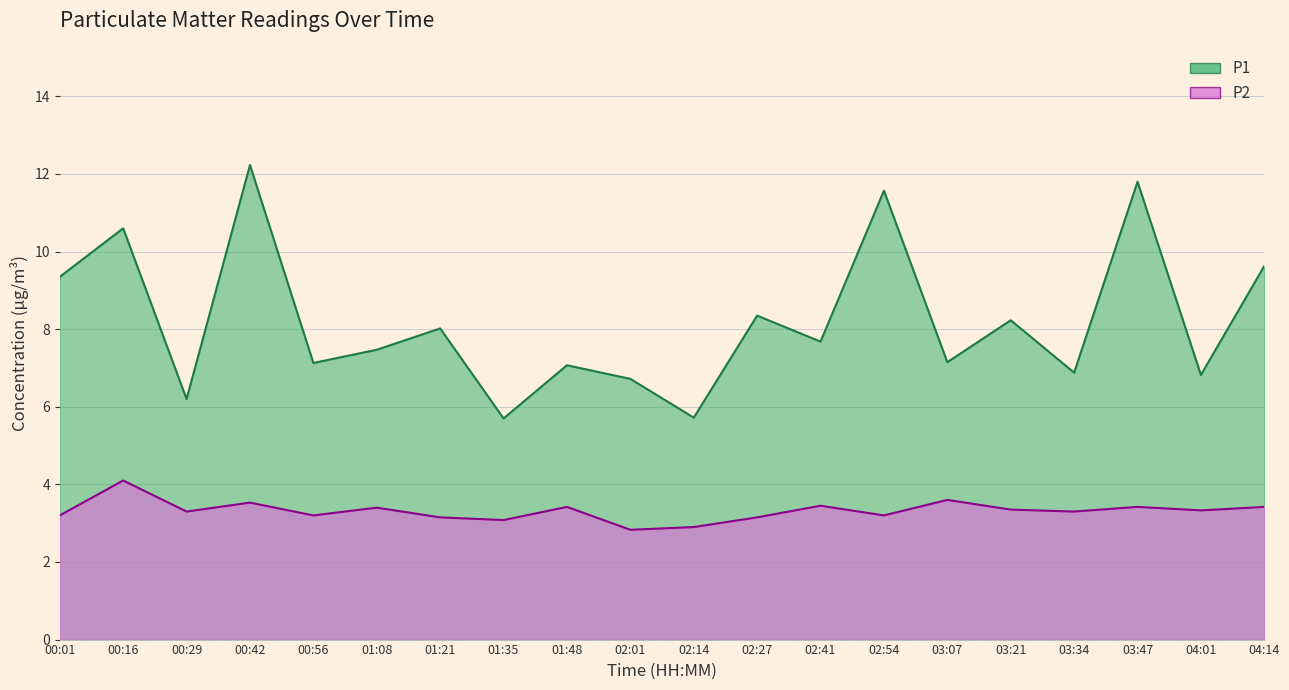

What is the total value across all series at 02:01?

9.6